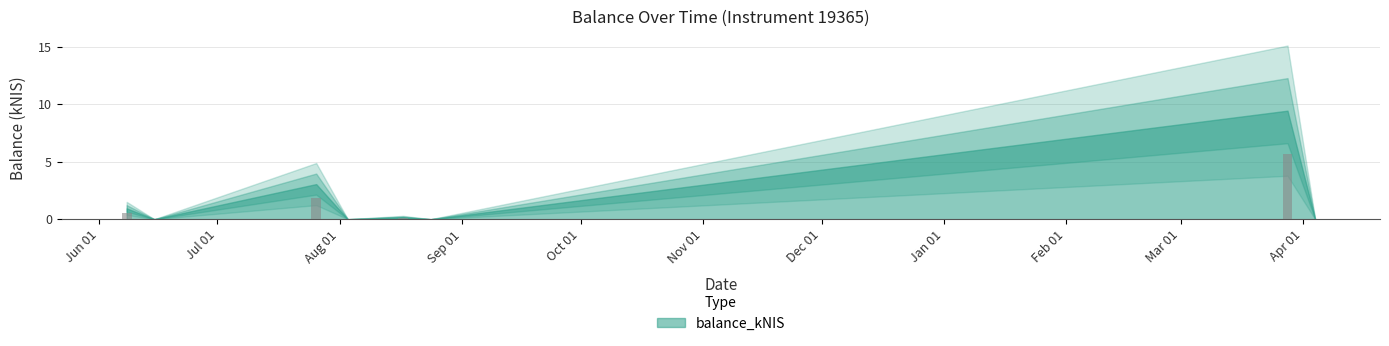

Which category has the highest value across all series?

2024-03-28